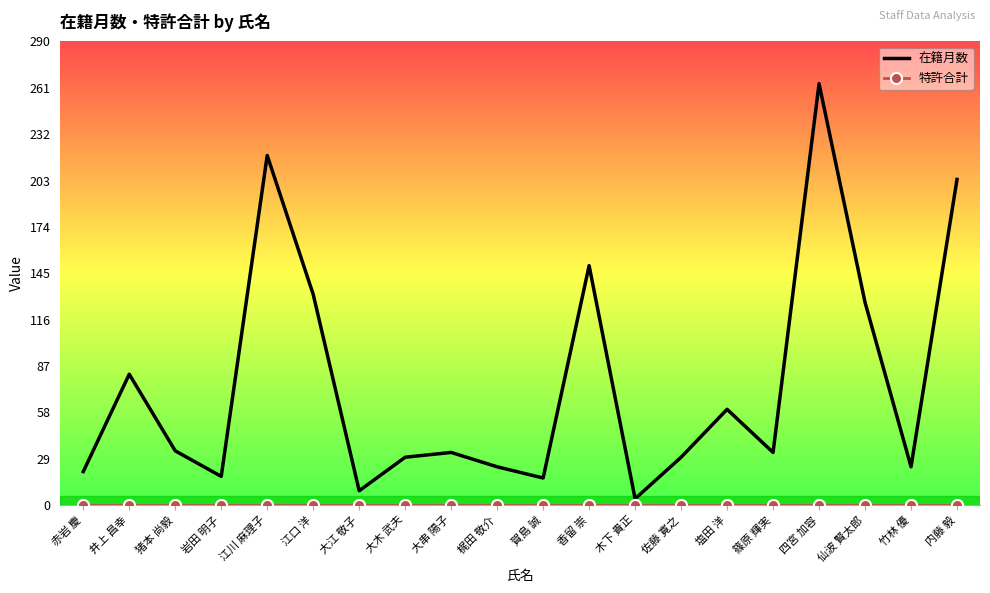

What is the approximate value of 在籍月数 at 大串 陽子, to the nearest 50?

50